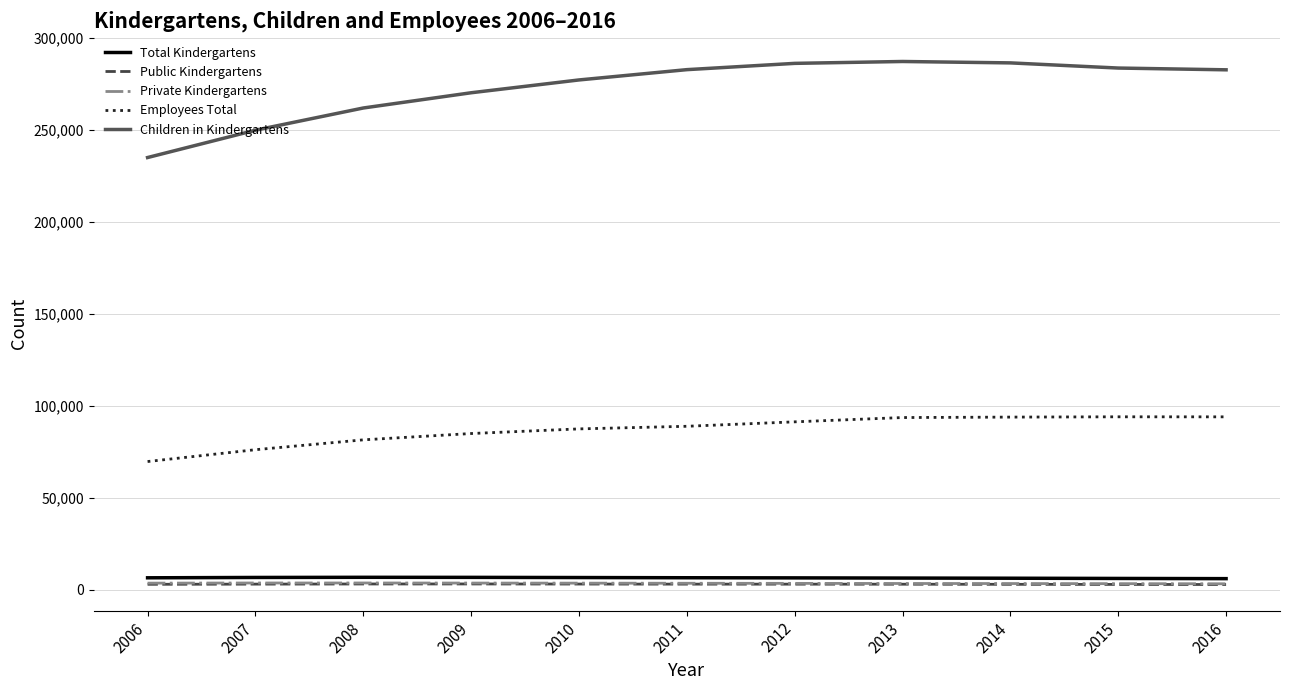

What is the sum of the Public Kindergartens values at 2007 and 2010?

6052